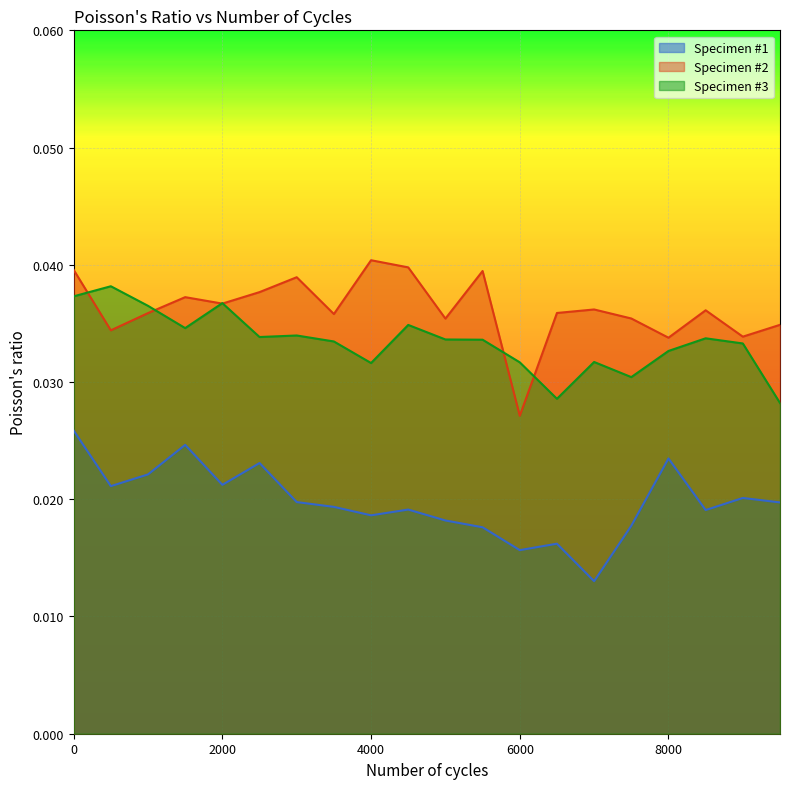

How many lines are shown in the chart?

3